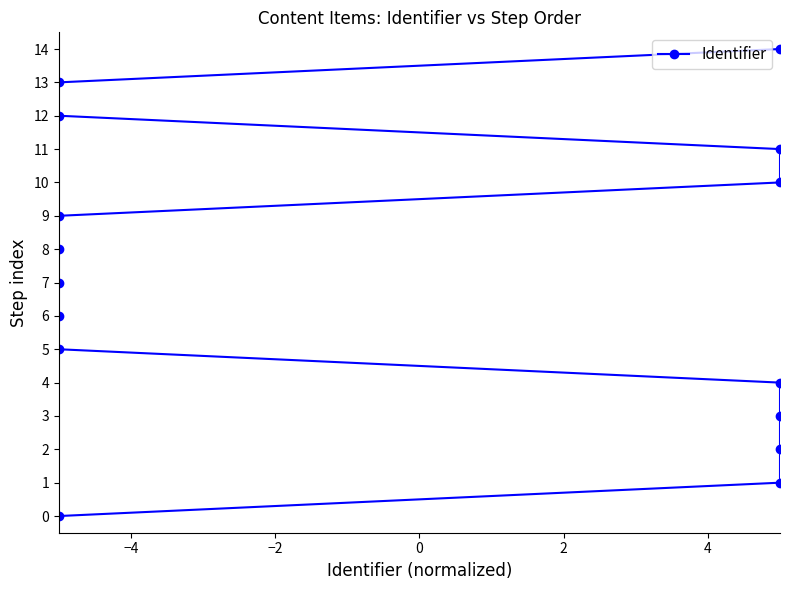

How many series are shown in this chart?

1